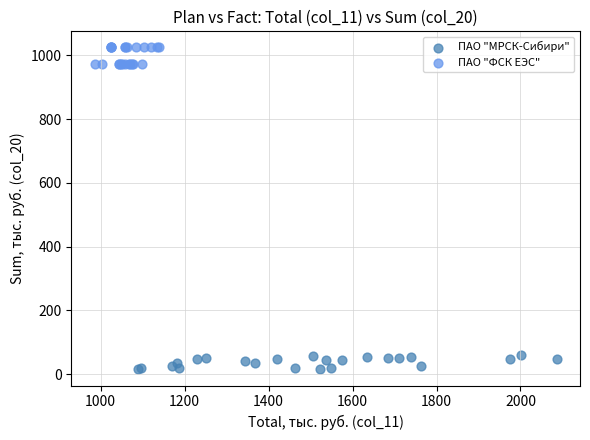

Which series has the widest spread of Y values?

ПАО "ФСК ЕЭС"